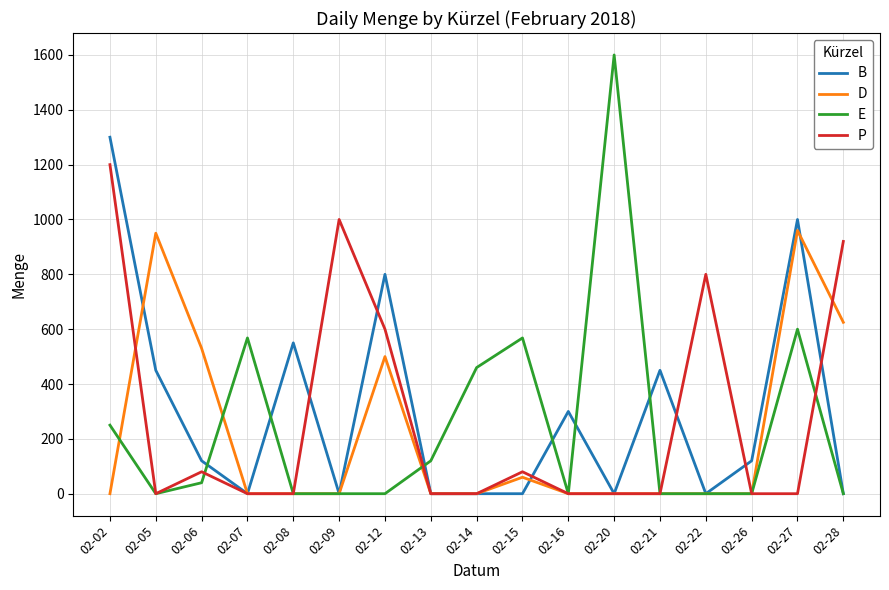

Reading left to right, transcribe all the data shown in this chart.

B: 1300	450	120	0	550	0	800	0	0	0	300	0	450	0	120	1000	0
D: 0	950	530	0	0	0	500	0	0	60	0	0	0	0	0	960	625
E: 250	0	40	568	0	0	0	120	460	568	0	1600	0	0	0	600	0
P: 1200	0	80	0	0	1000	600	0	0	80	0	0	0	800	0	0	920